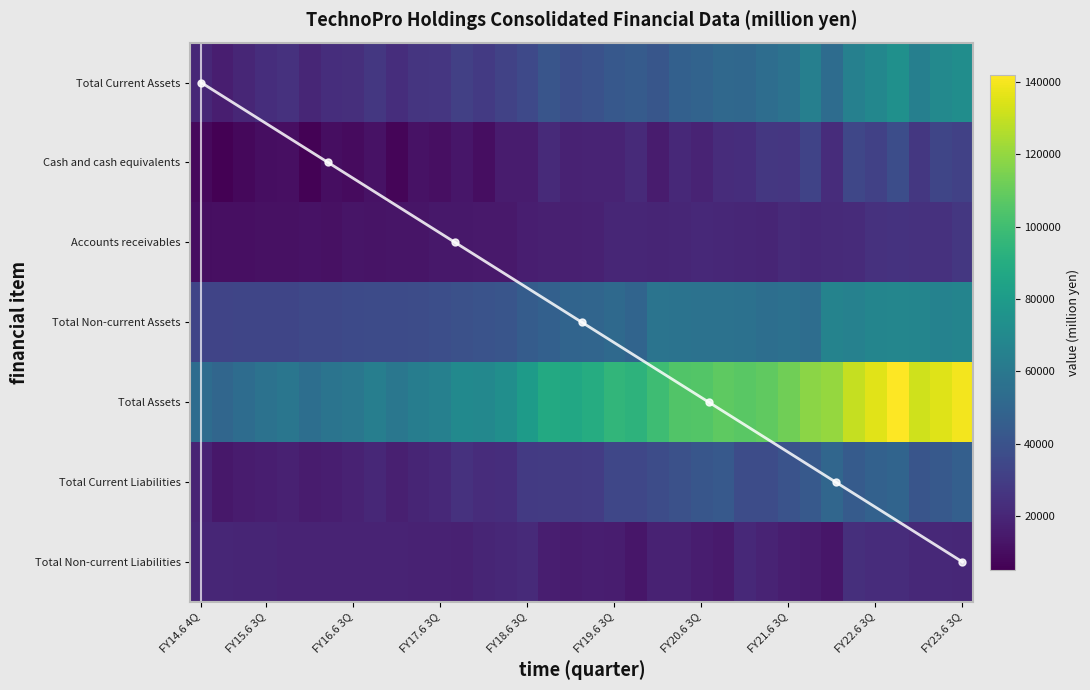

At FY19.6 1Q, list the series in order from smallest to largest.

Total Non-current Liabilities, Accounts receivables, Cash and cash equivalents, Total Current Liabilities, Total Current Assets, Total Non-current Assets, Total Assets